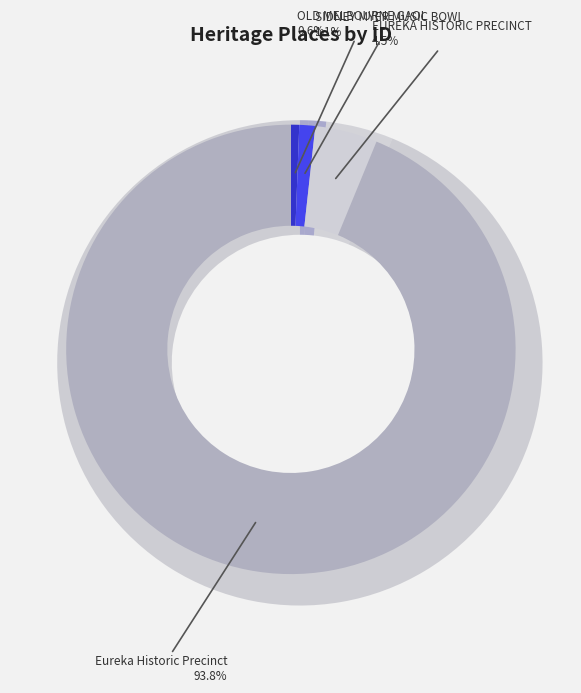

Rank the categories by value from highest to lowest.

Eureka Historic Precinct, EUREKA HISTORIC PRECINCT, SIDNEY MYER MUSIC BOWL, OLD MELBOURNE GAOL